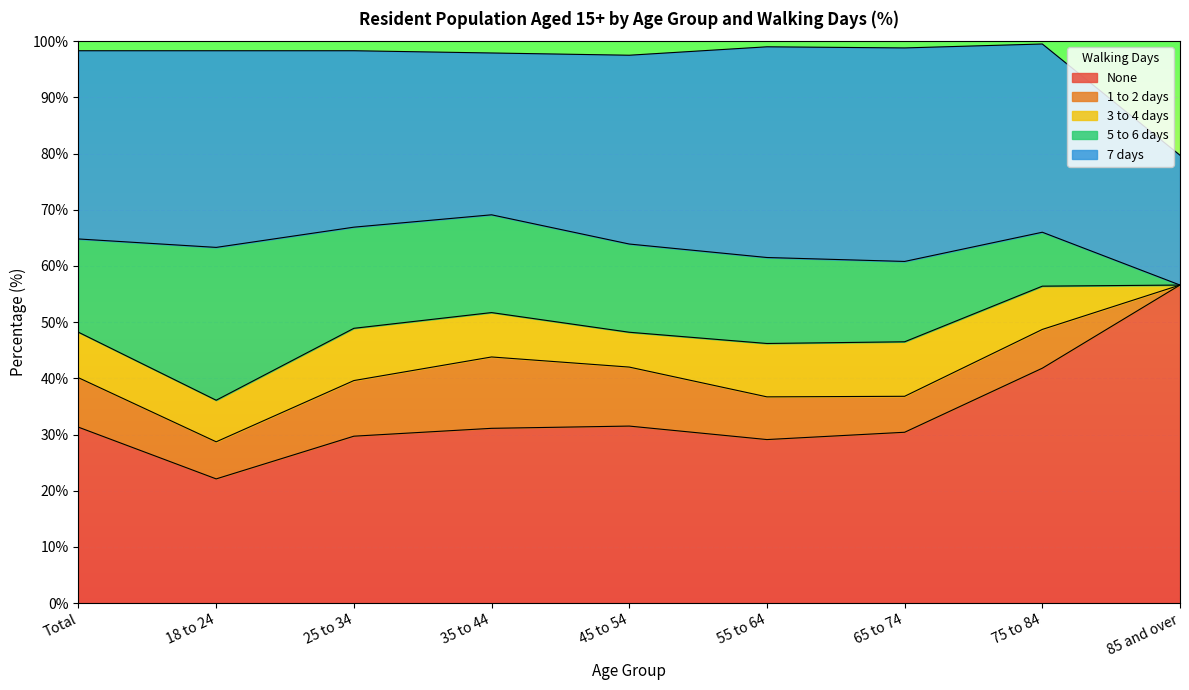

At which category is the sum across all series the highest?

75 to 84